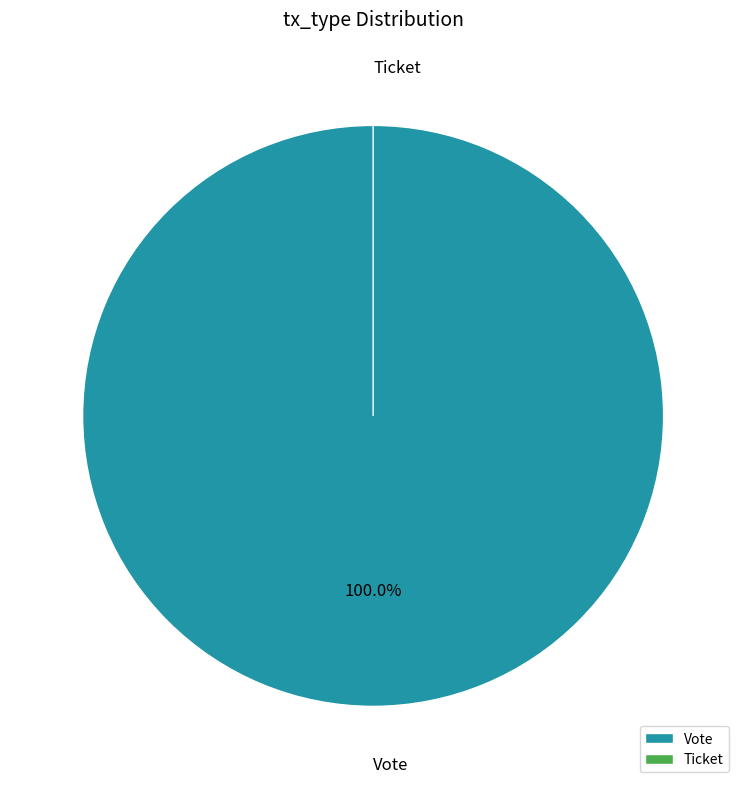

What is the change in value from Vote to Ticket?

-1